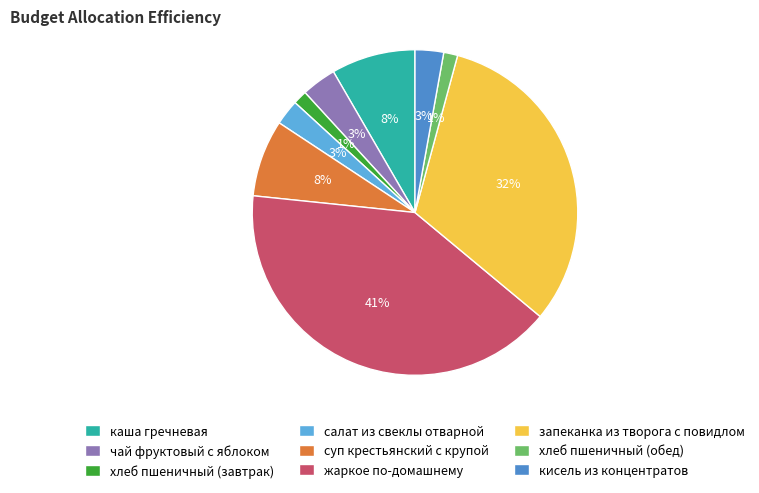

Combined, do суп крестьянский с крупой and жаркое по-домашнему account for over 50%?

No